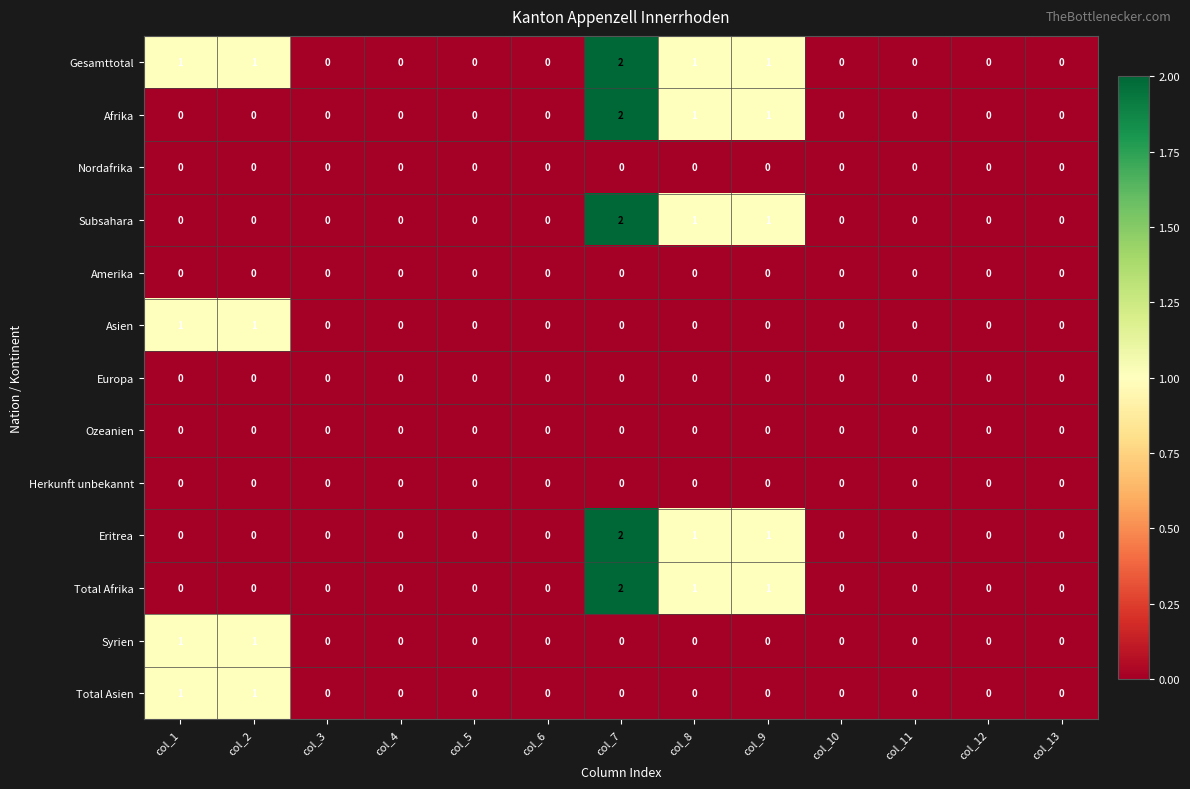

The Ozeanien series shows 0 at col_8. True or false?

True